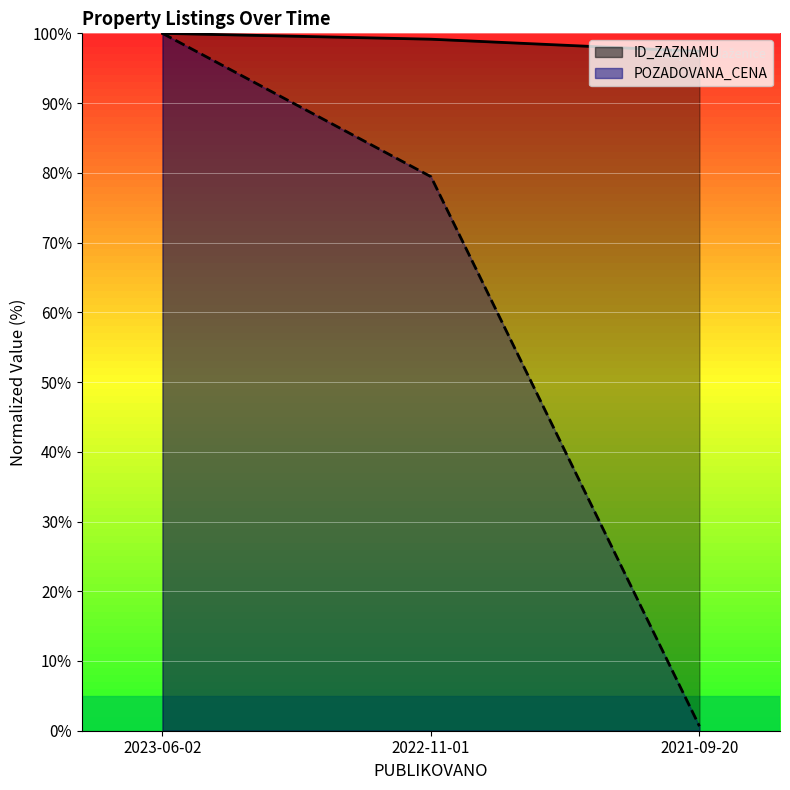

Where does the ID_ZAZNAMU series first go above 99?

2023-06-02